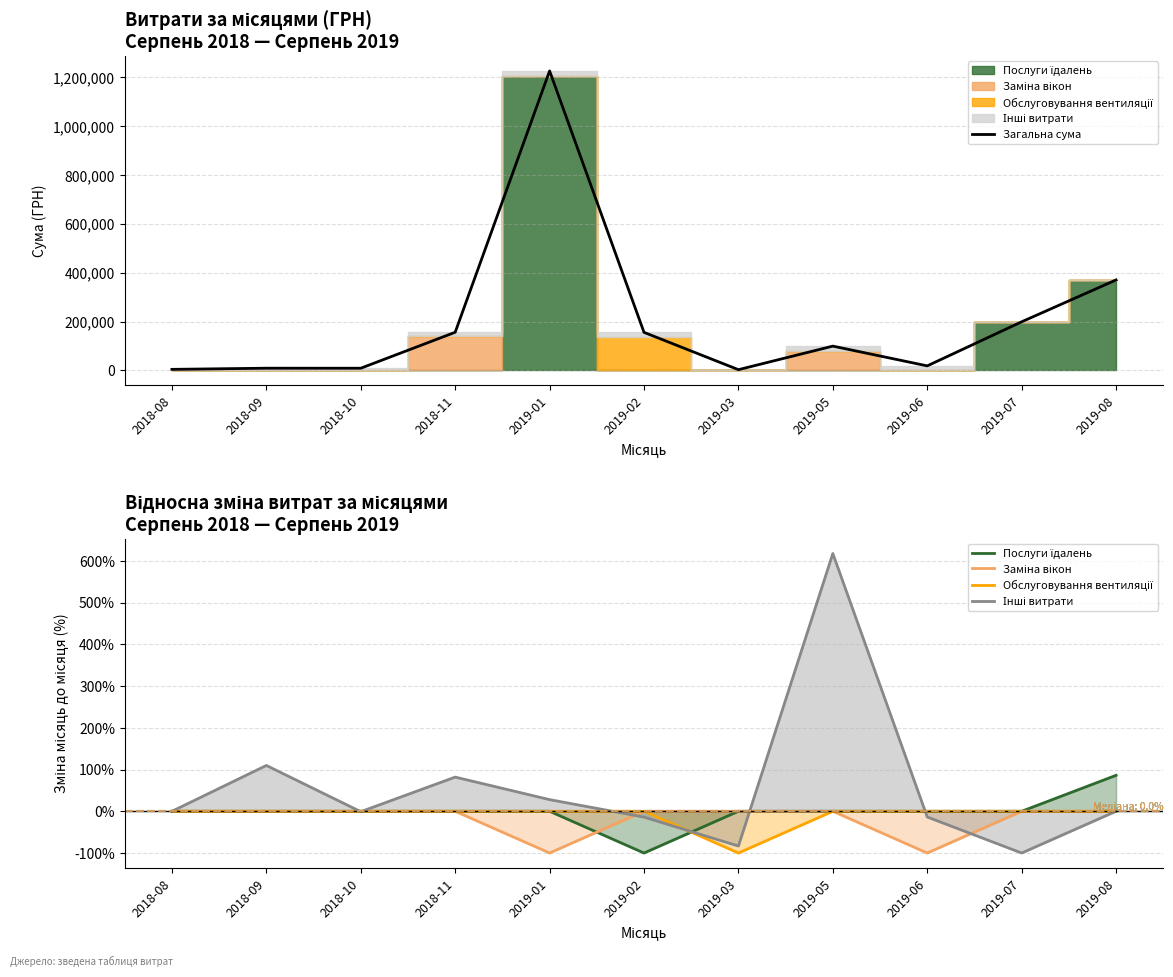

Rank the series at 2018-11 from highest to lowest value.

Загальна сума, Інші витрати, Послуги їдалень, Заміна вікон, Обслуговування вентиляції